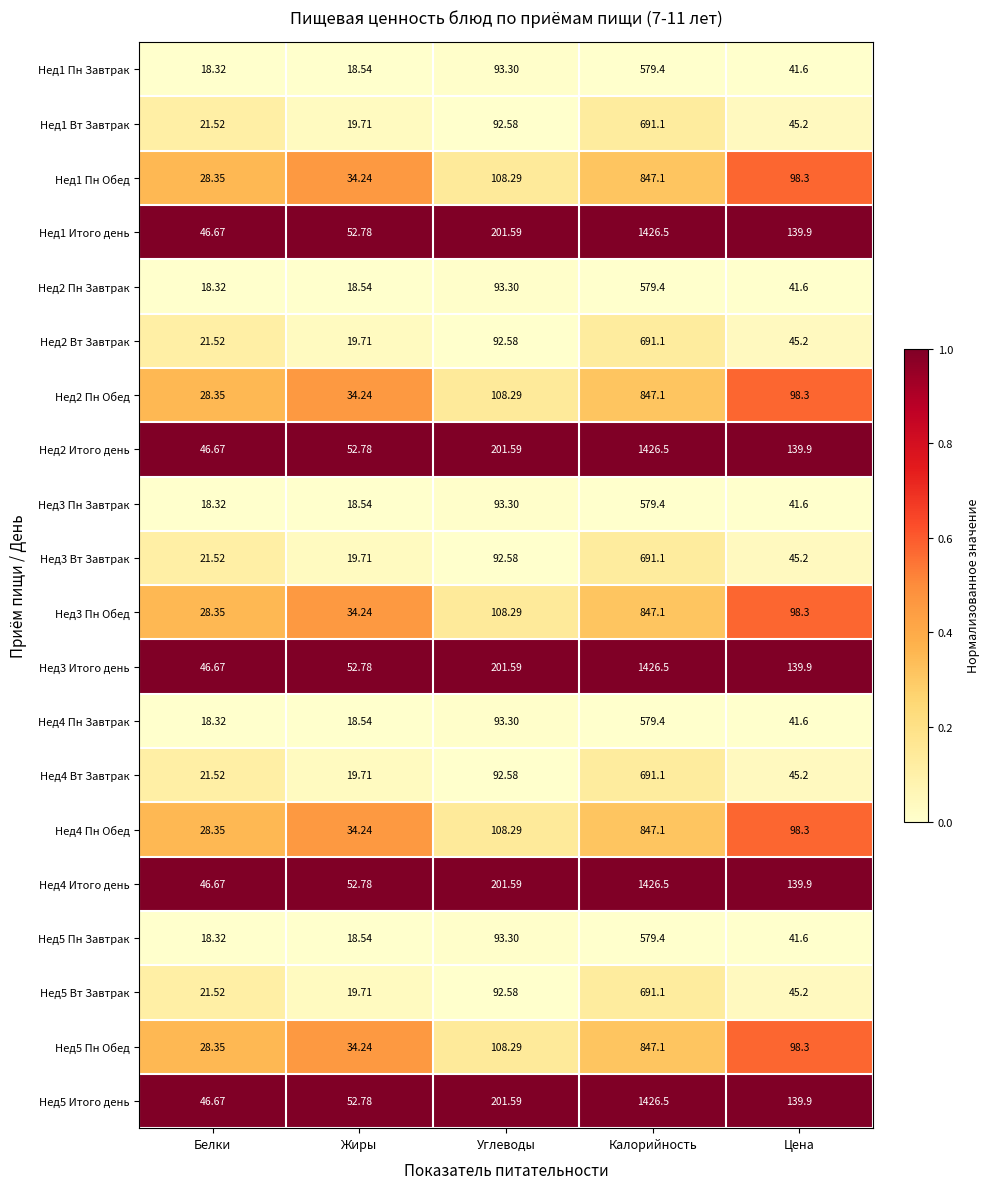

Is the value of Нед3 Вт Завтрак at Углеводы greater than the value of Нед5 Вт Завтрак at Жиры?

Yes